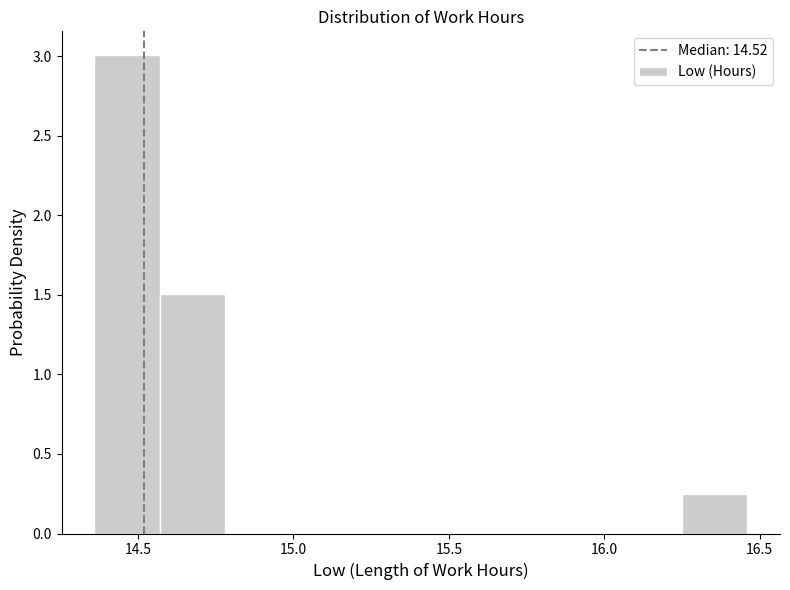

Reading left to right, list every bar in this chart as the range it spans on the x-axis followed by its height. Neither the bar edges nor the heights are printed on the chart, so give them approximately, as read against the axes.

14.36 to 14.57: 3.00
14.57 to 14.78: 1.50
14.78 to 14.99: 0
14.99 to 15.20: 0
15.20 to 15.41: 0
15.41 to 15.62: 0
15.62 to 15.83: 0
15.83 to 16.04: 0
16.04 to 16.25: 0
16.25 to 16.46: 0.25